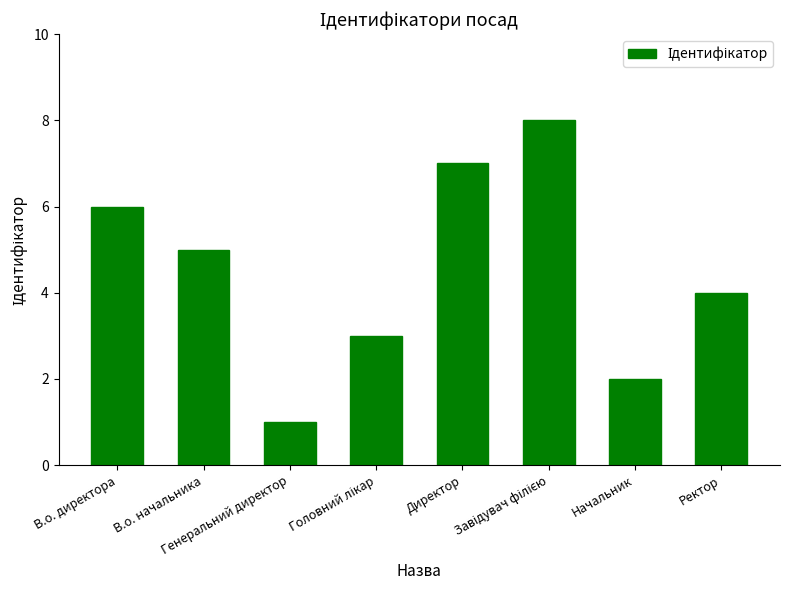

Reading right to left, what are all the values shown in this chart?

4	2	8	7	3	1	5	6